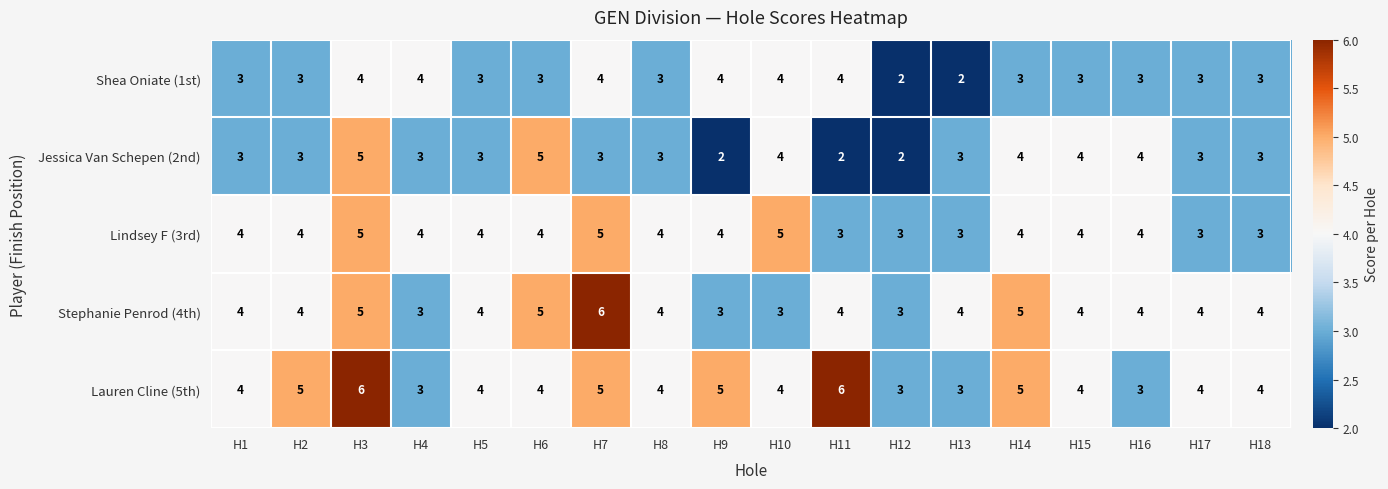

What is the difference between the maximum and minimum values in the Jessica Van Schepen (2nd) series?

3